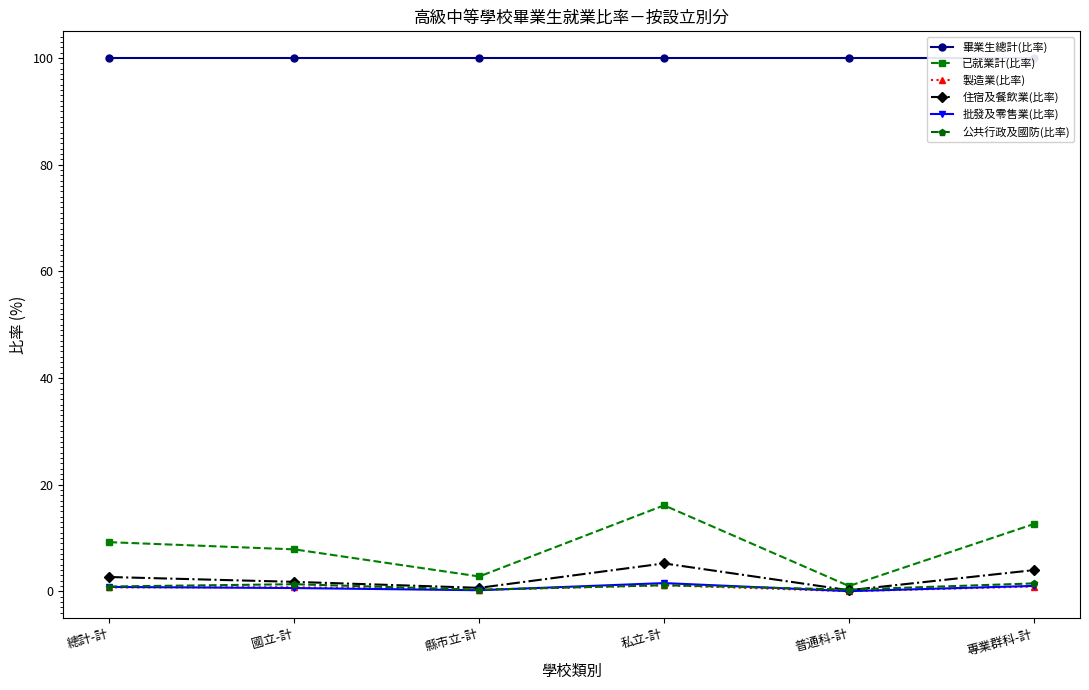

Is it true that 公共行政及國防(比率) equals 1.3 at 國立-計?

True